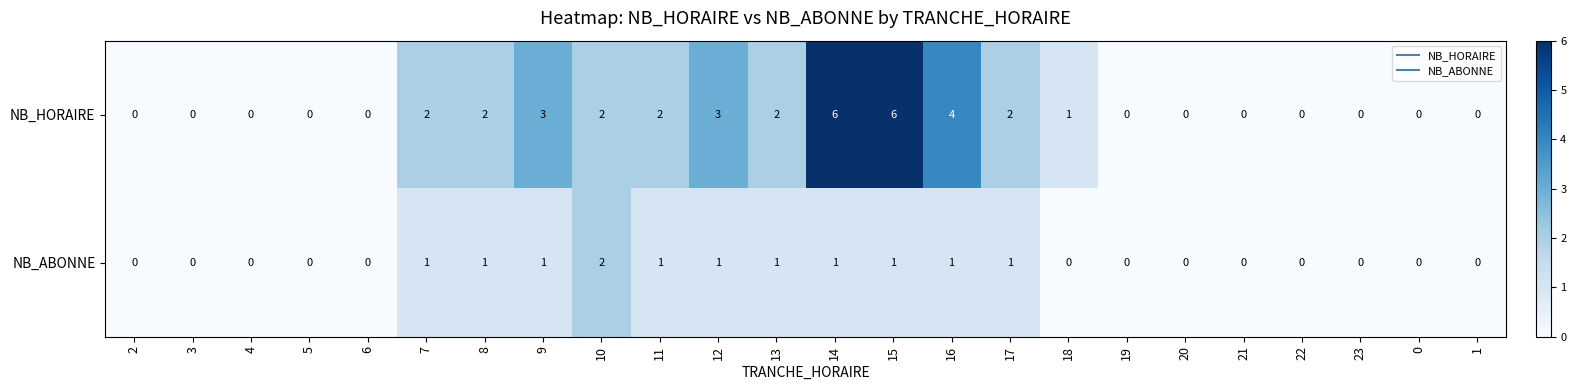

Count the NB_HORAIRE values in the range 0 to 2.

19